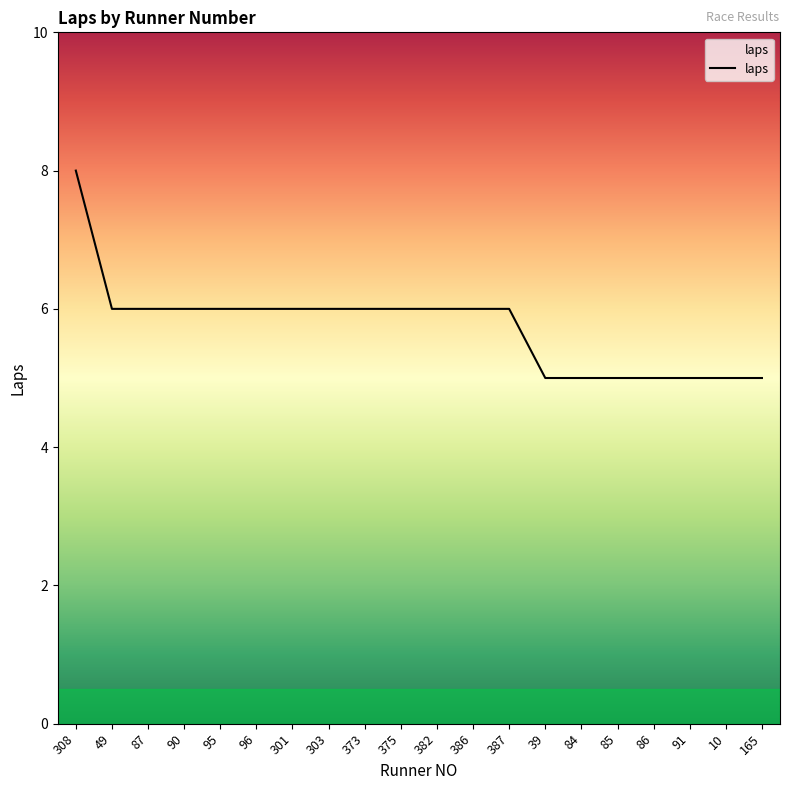

Approximately how many times larger is the value at 96 compared to 90?

1.0